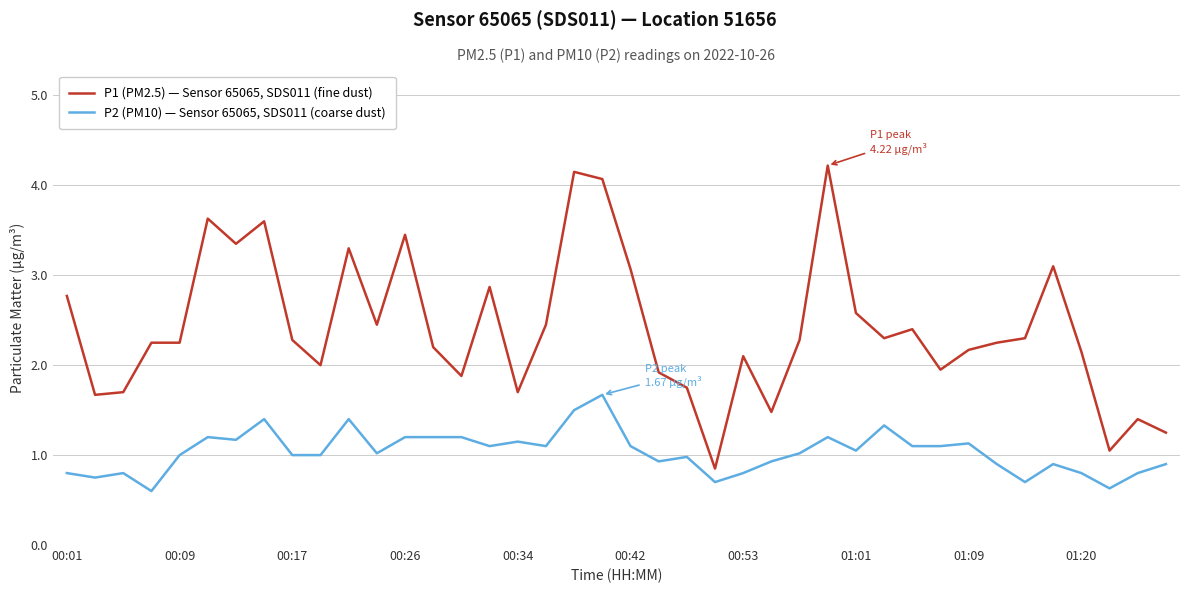

List the series in order of their overall mean, lowest first.

P2 (PM10) — Sensor 65065, SDS011 (coarse dust), P1 (PM2.5) — Sensor 65065, SDS011 (fine dust)